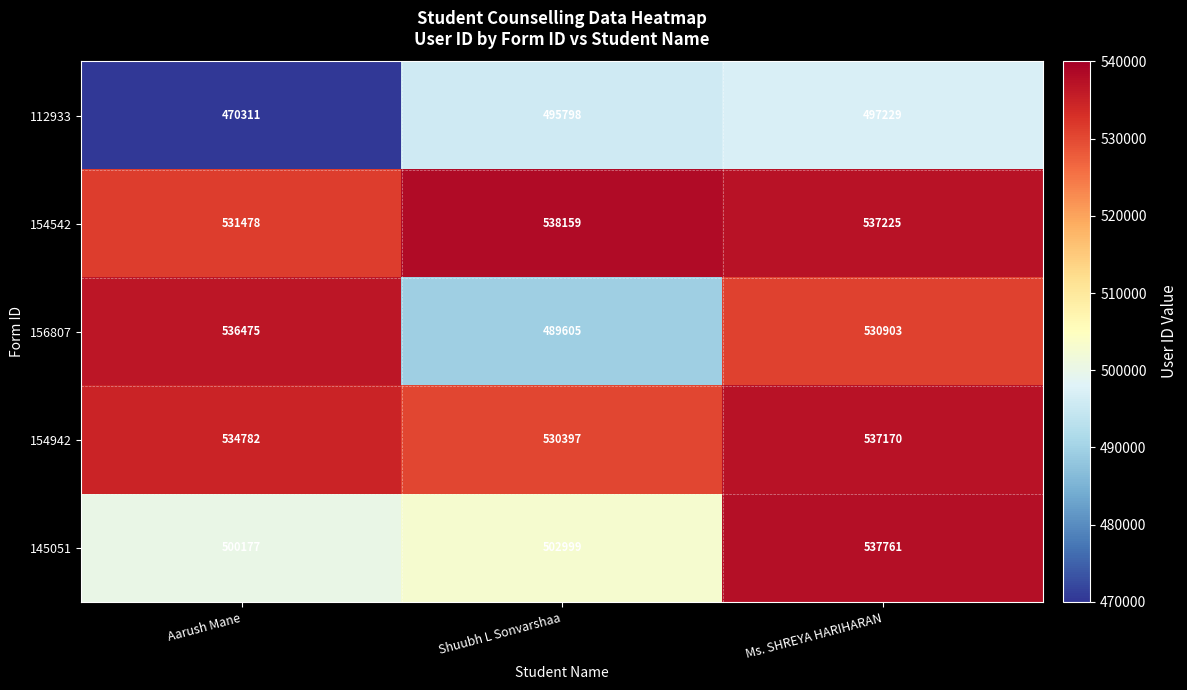

What is the sum of all 145051 values?

1540937